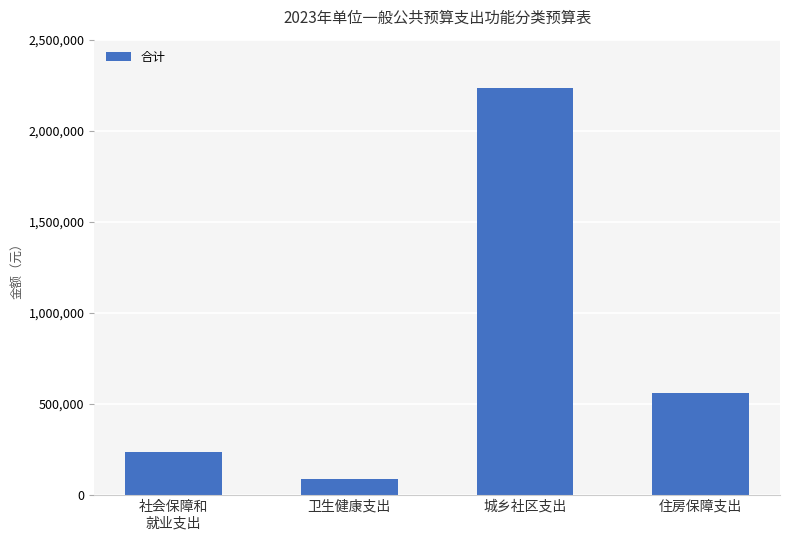

What is the label of the 4th bar from the right?

社会保障和
就业支出